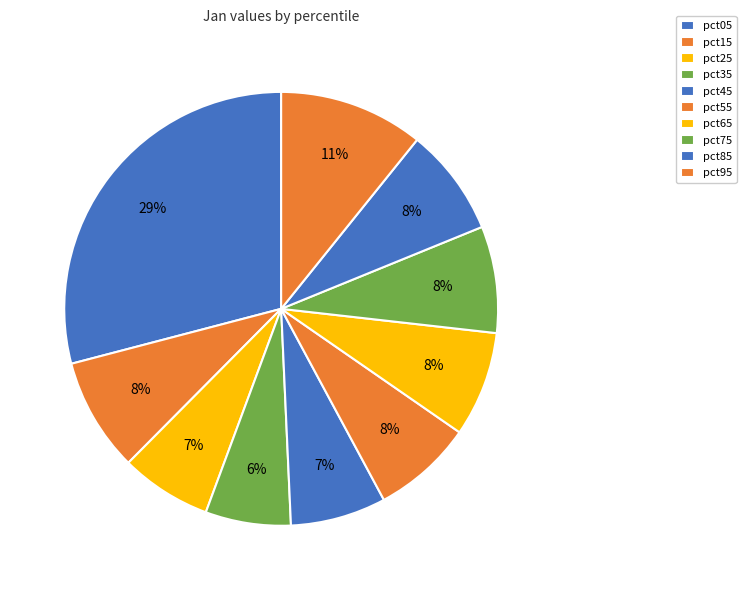

True or false: pct55 accounts for 8% of the total.

True